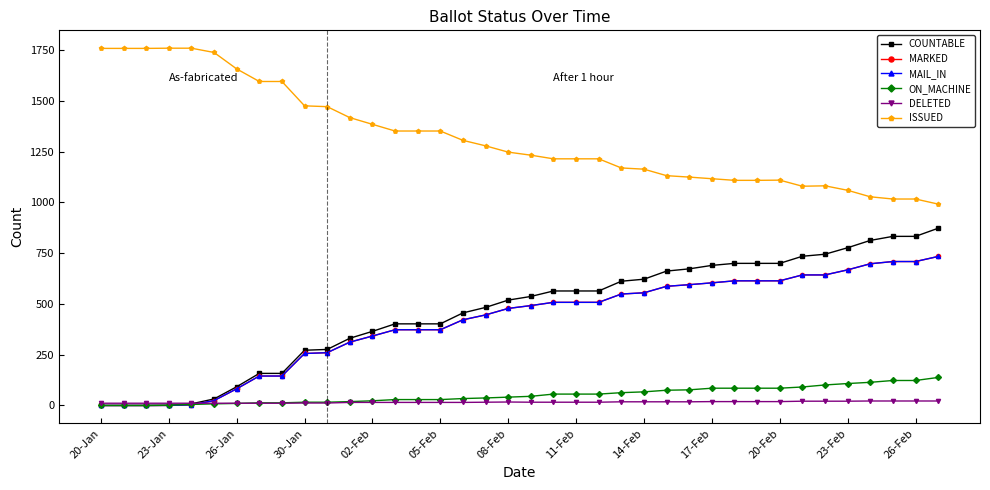

In DELETED, how many points are higher than both neighbors (excluding endpoints)?

1